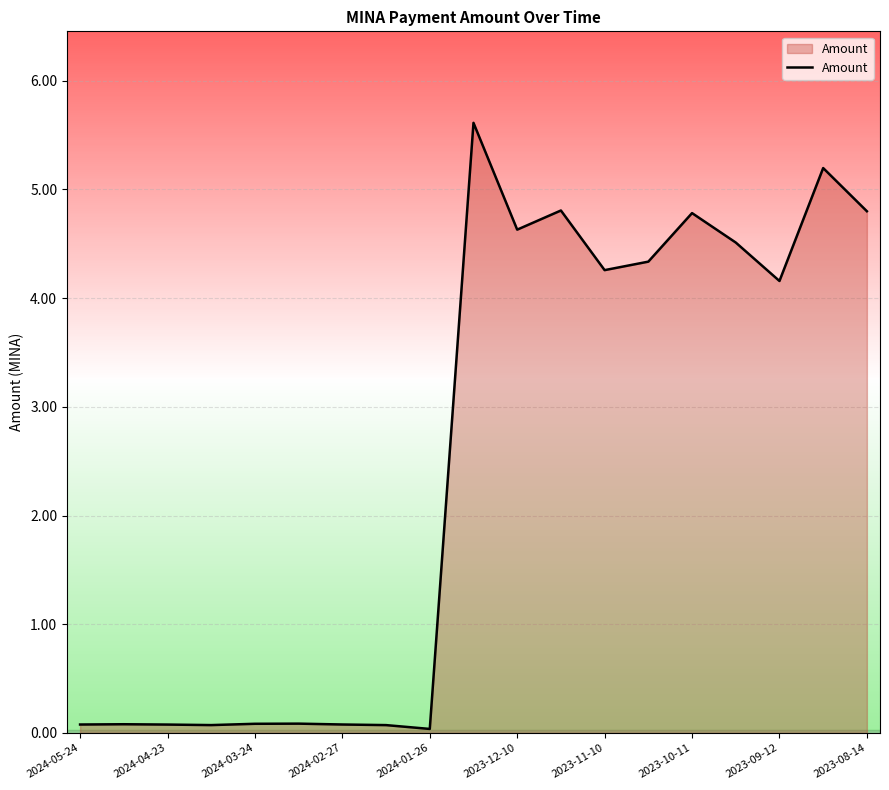

What is the greatest value displayed?

5.6